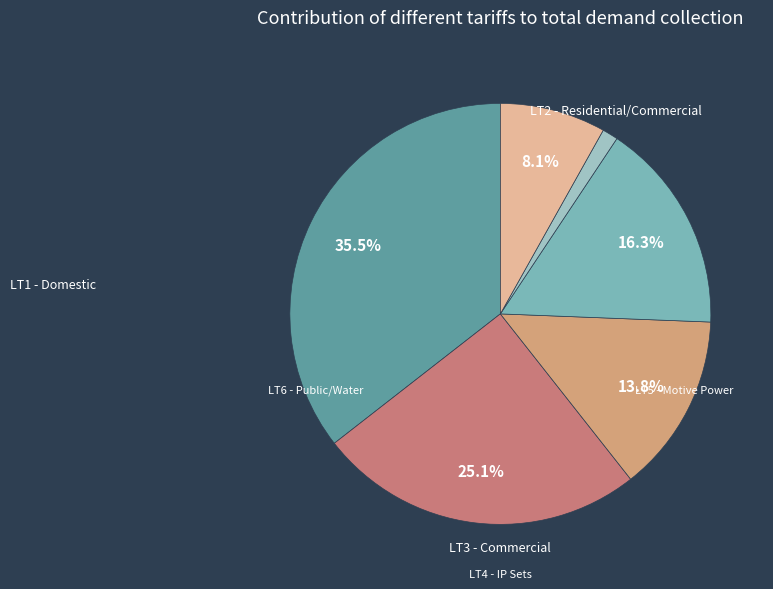

Combined, do LT5 and LT6 account for over 50%?

No